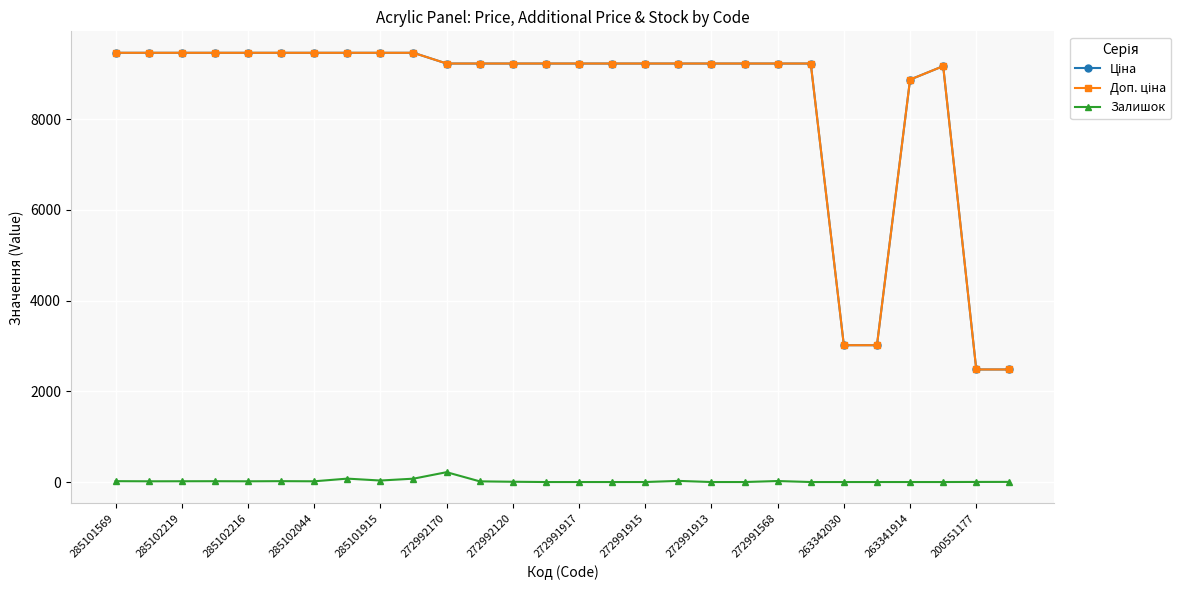

At how many categories does at least one series exceed 4669?

24